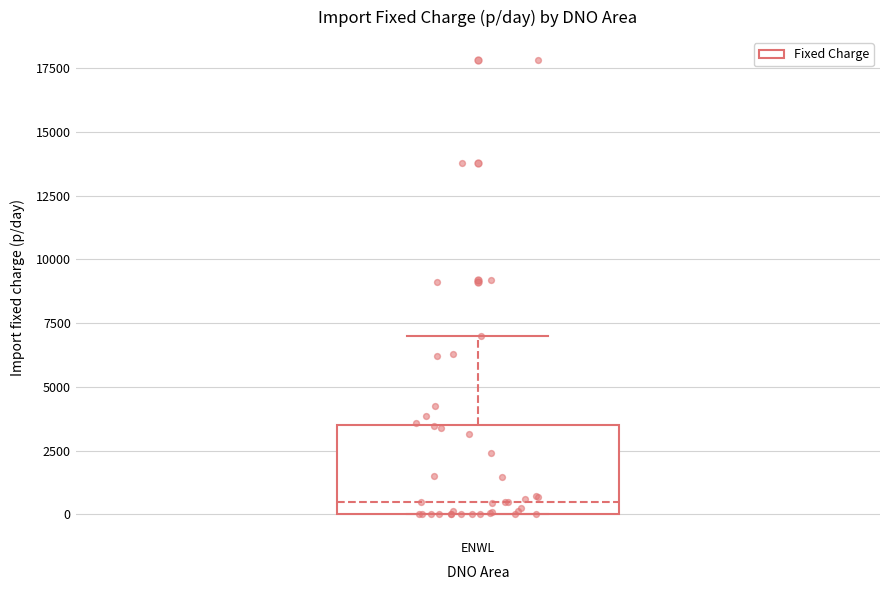

Read this box plot against the y-axis: the position of the median line, the range covered by the box, and the ends of both whiskers. The values are not printed on the chart, so give them approximately, as read against the axis.

median 500, box 0 to 3500, whiskers 0 to 7000